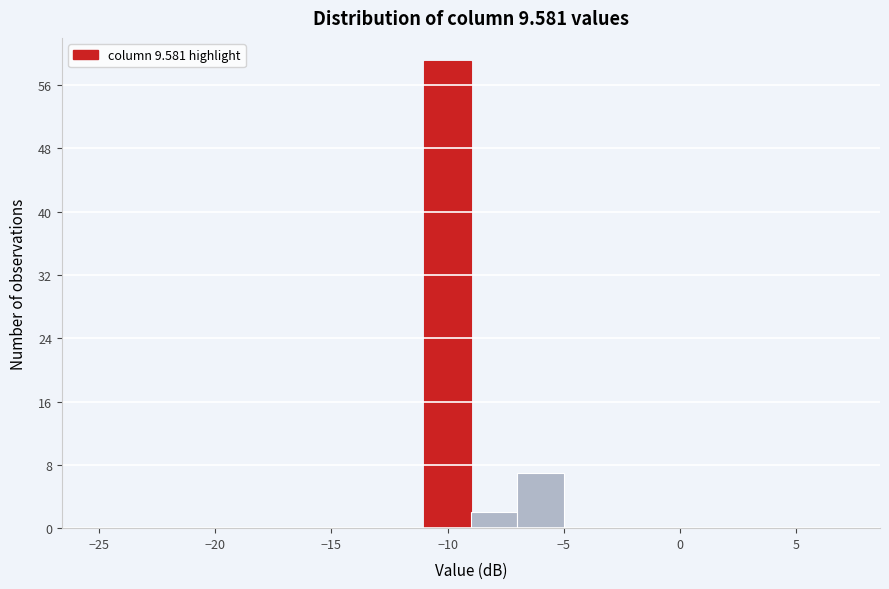

Over which range of the x-axis is the bar tallest?

-11 to -9